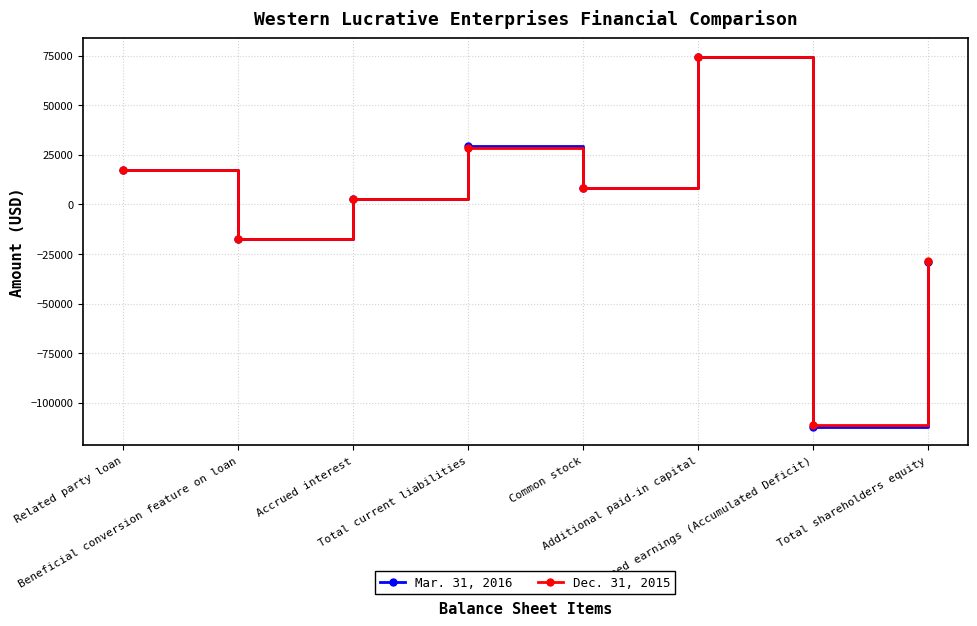

What is the sum of all Dec. 31, 2015 values?

-26015